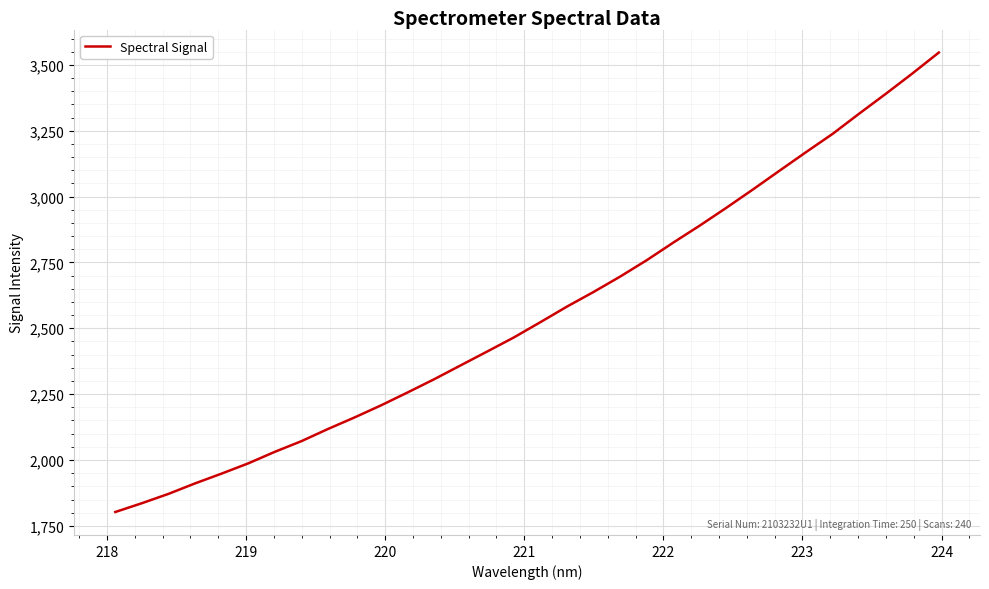

What is the smallest value displayed?

1802.6